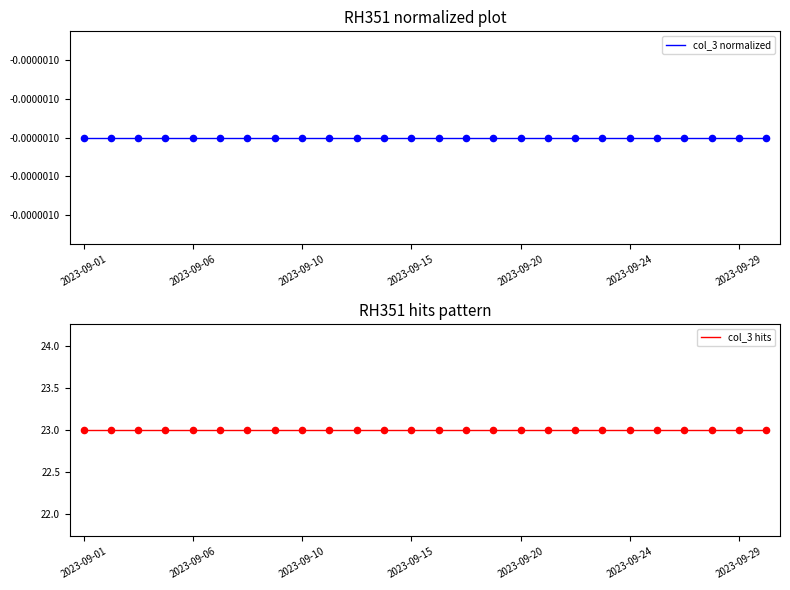

Which series contains the lowest Y value?

col_3 normalized